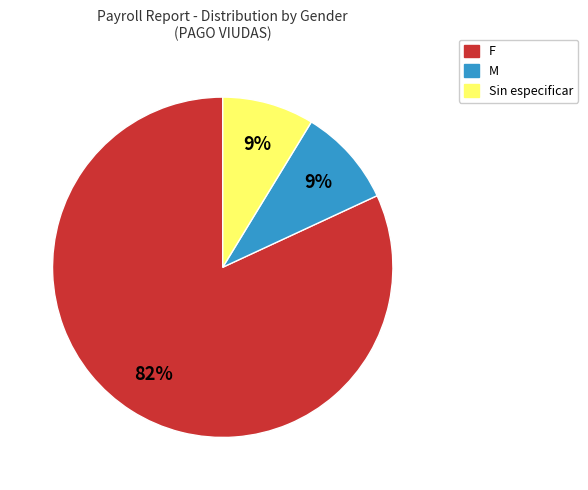

Is there a majority slice in this chart?

Yes